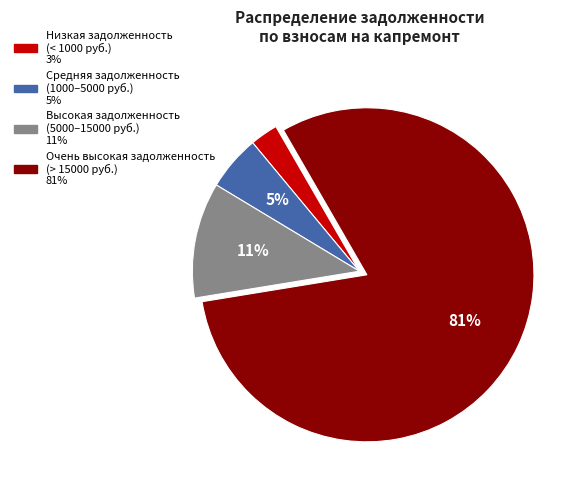

How many slices are in this pie chart?

4